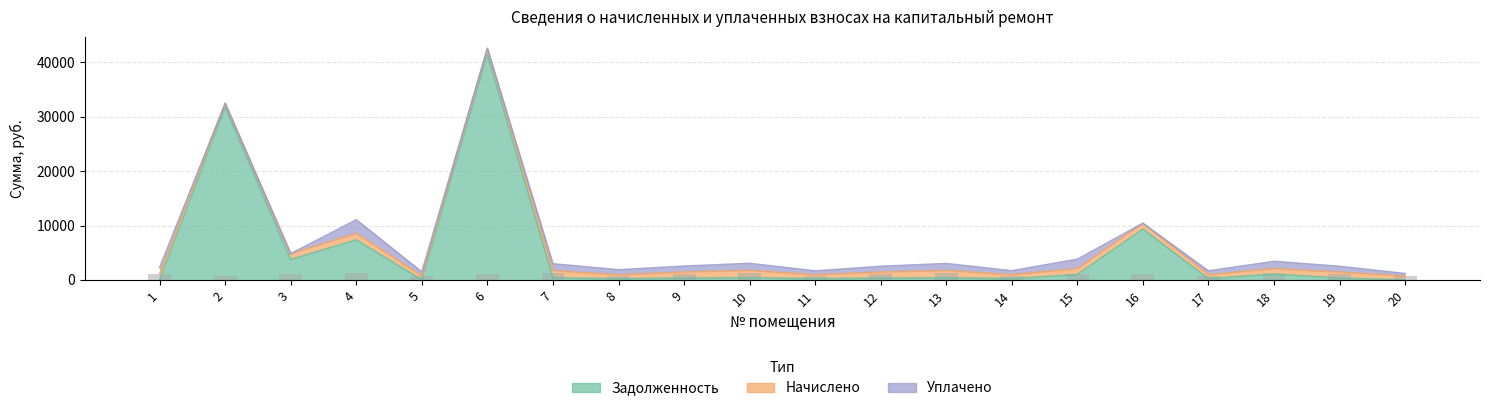

What is the average value of the начислено series?

1001.0